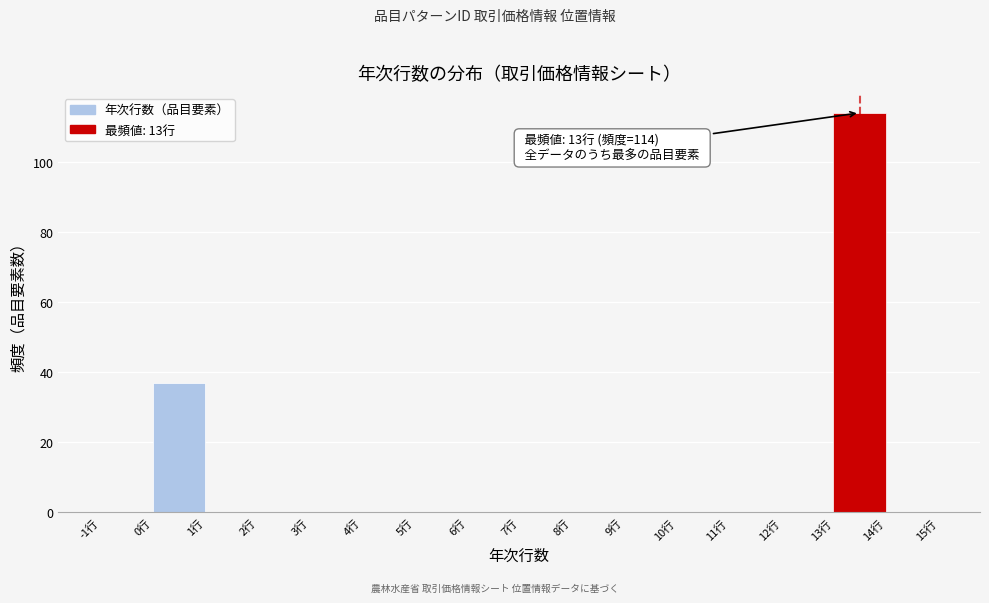

Over which range of the x-axis is the bar tallest?

13 to 14